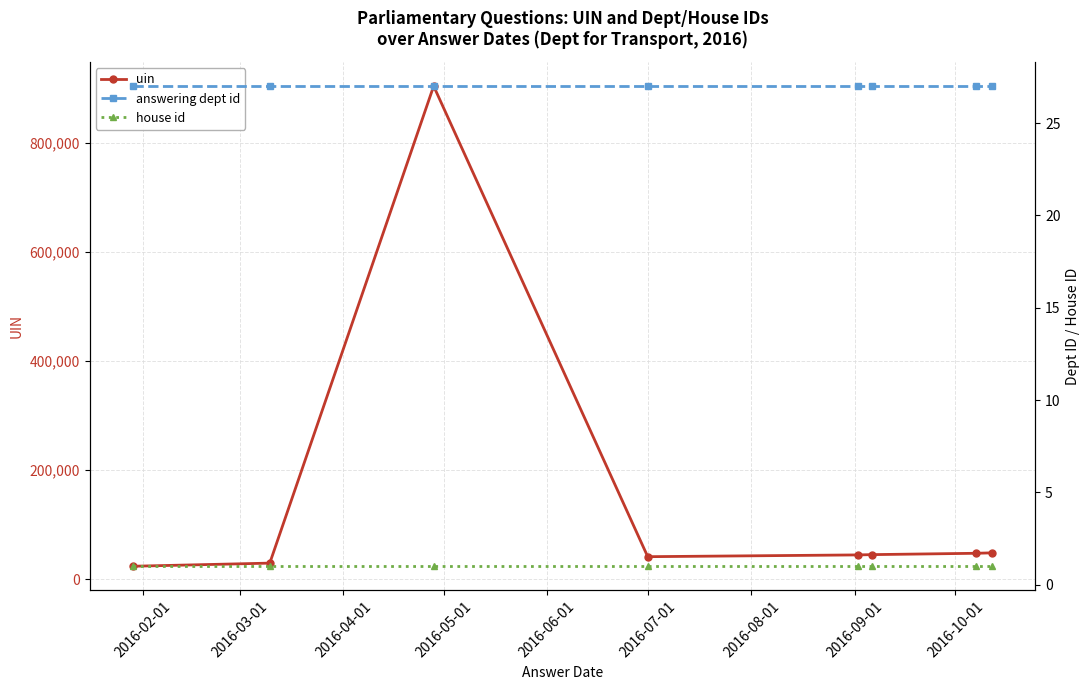

At how many categories does at least one series exceed 155068?

1